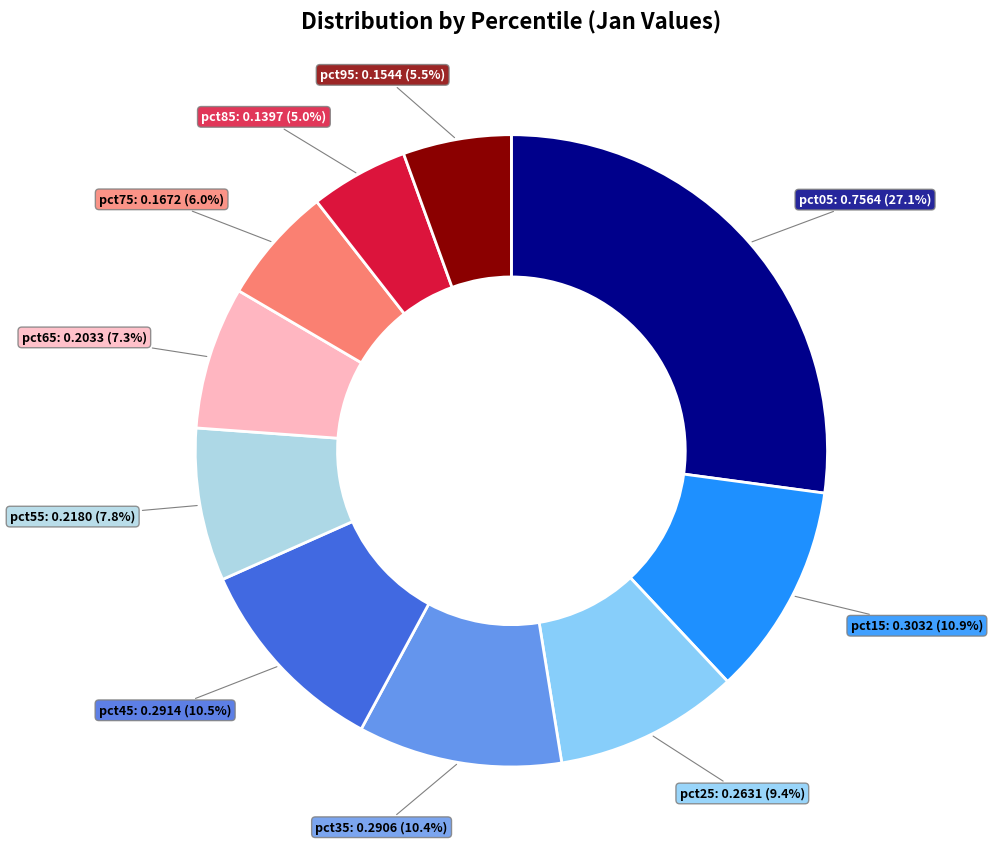

Is there any slice that represents more than half of the pie?

No